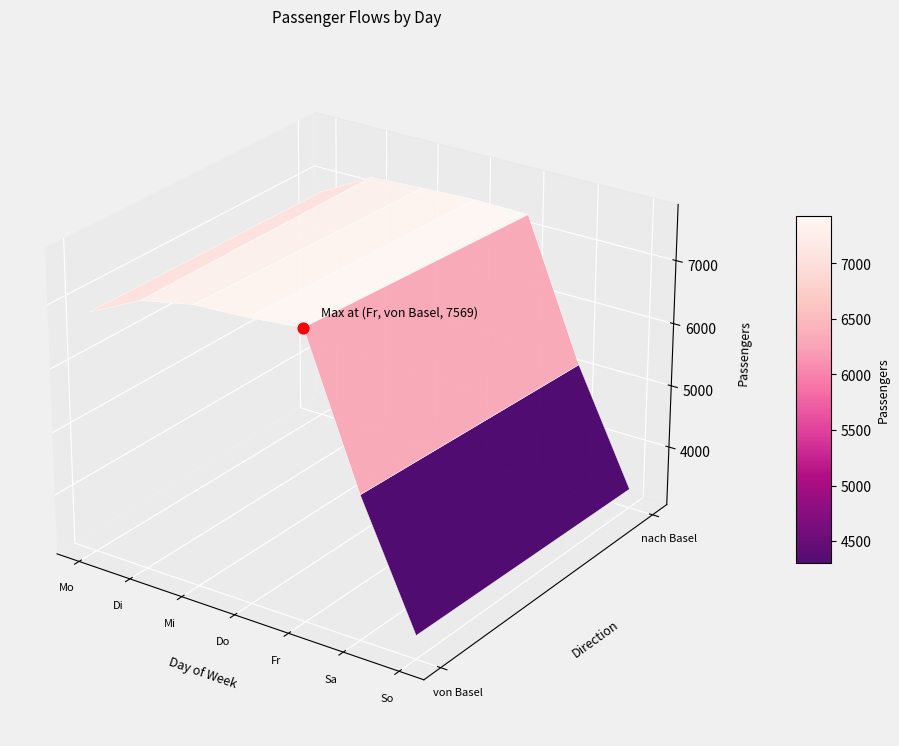

Which category has the lowest value in the nach Basel series?

So